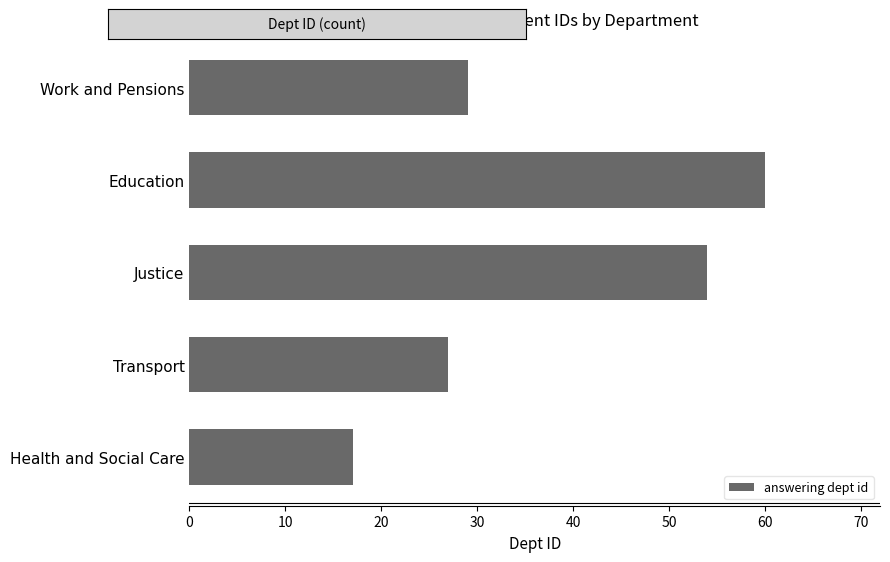

Where is the data nearest to the value 38?

Work and Pensions